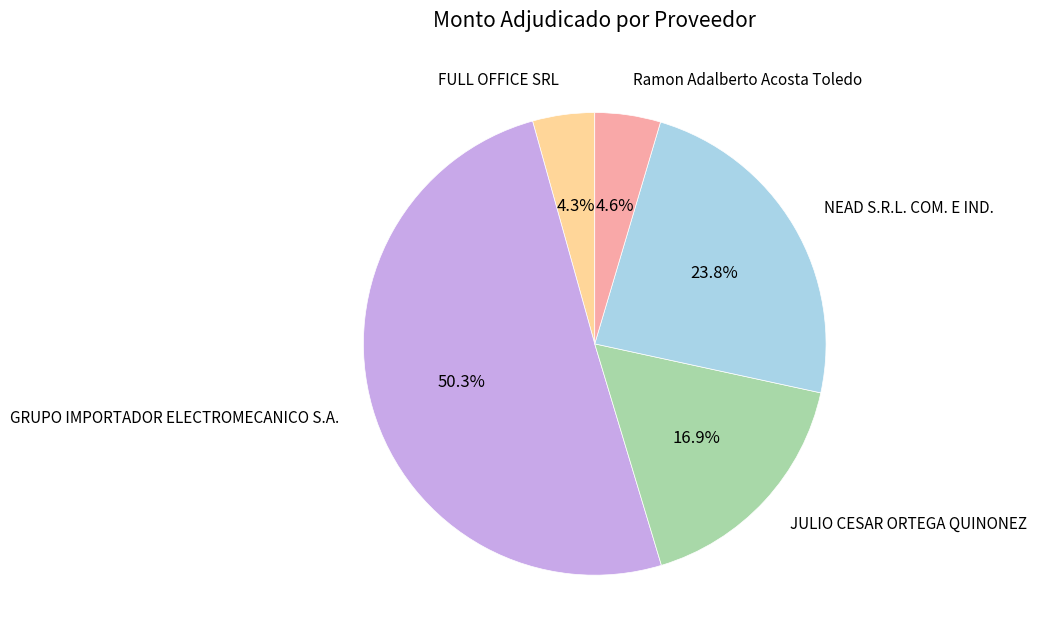

What is the majority slice?

GRUPO IMPORTADOR ELECTROMECANICO S.A.